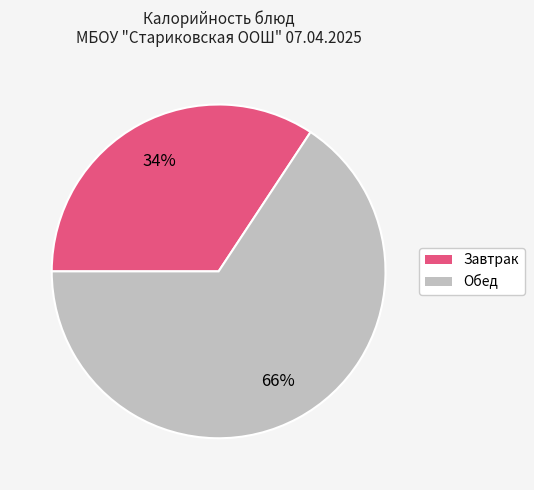

To the nearest percent, what is the average slice percentage?

50%